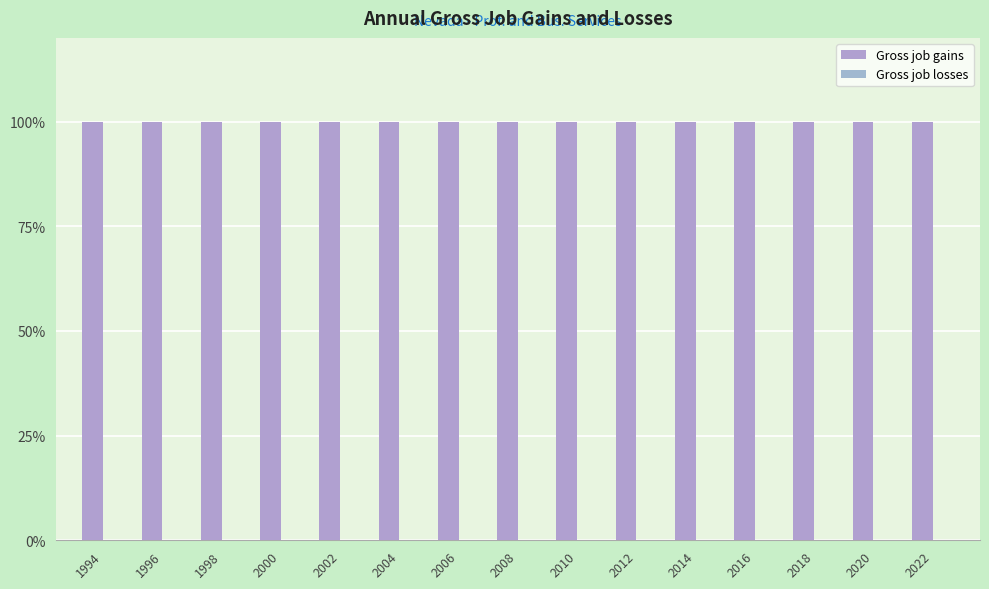

Reading right to left, what are all the values shown in this chart?

Gross job gains: 100	100	100	100	100	100	100	100	100	100	100	100	100	100	100
Gross job losses: 0	0	0	0	0	0	0	0	0	0	0	0	0	0	0